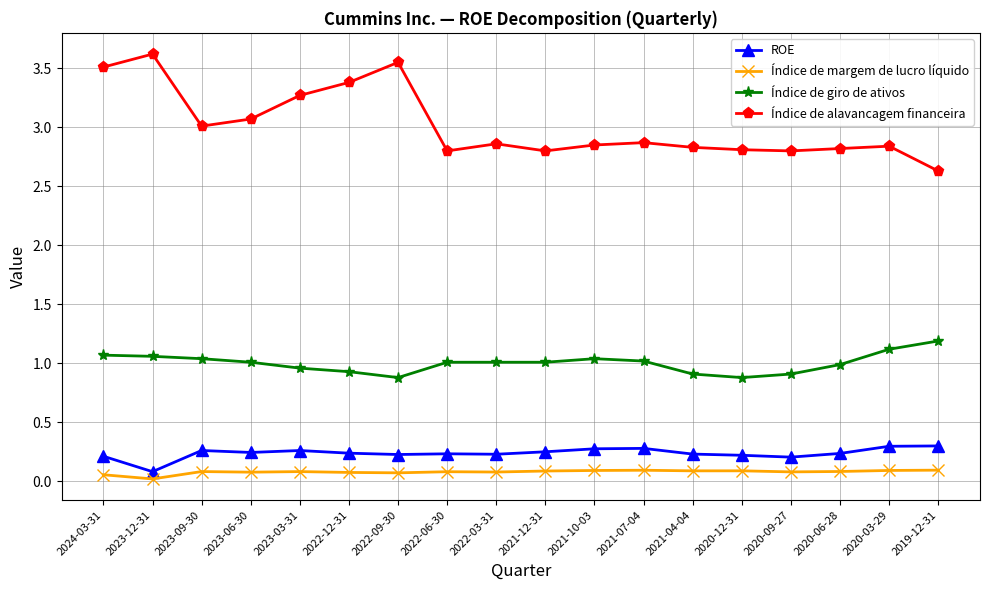

What position from the left is 2022-03-31?

9